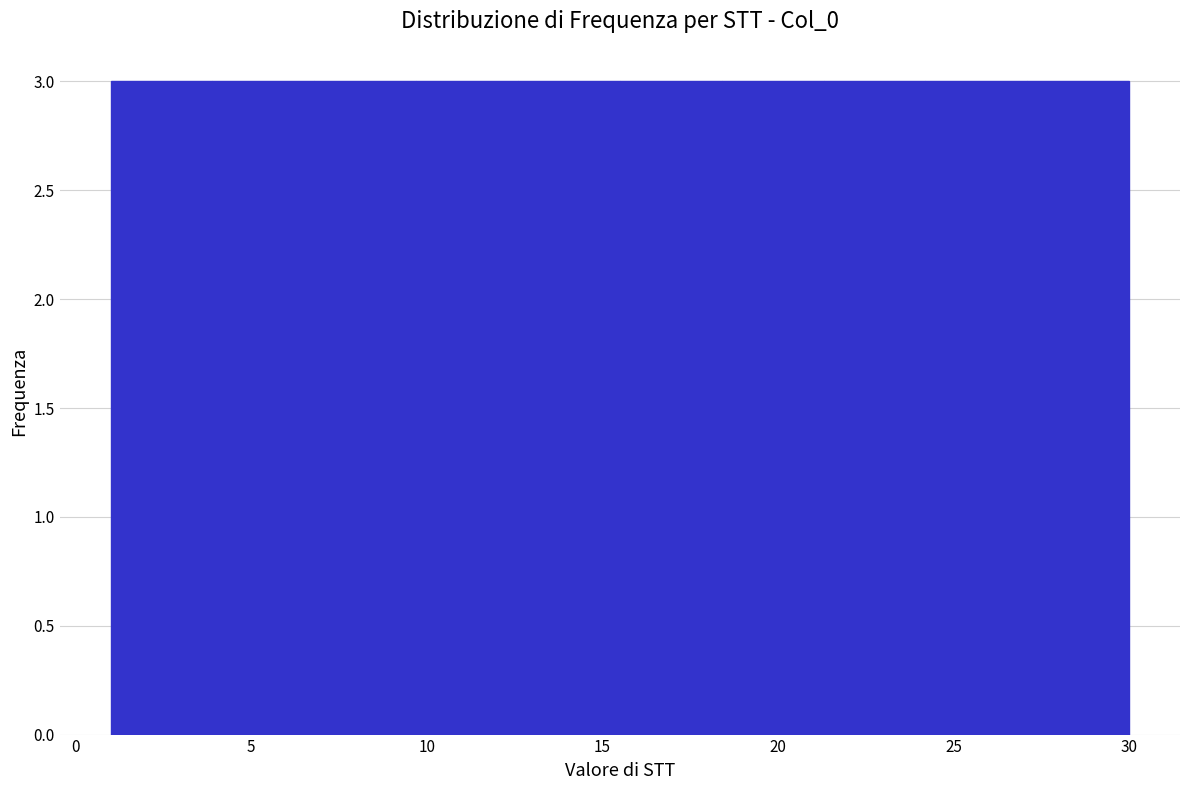

Reading left to right, list every bar in this chart as the range it spans on the x-axis followed by its height. Neither the bar edges nor the heights are printed on the chart, so give them approximately, as read against the axes.

1.0 to 3.9: 3
3.9 to 6.8: 3
6.8 to 9.7: 3
9.7 to 12.6: 3
12.6 to 15.5: 3
15.5 to 18.4: 3
18.4 to 21.3: 3
21.3 to 24.2: 3
24.2 to 27.1: 3
27.1 to 30.0: 3